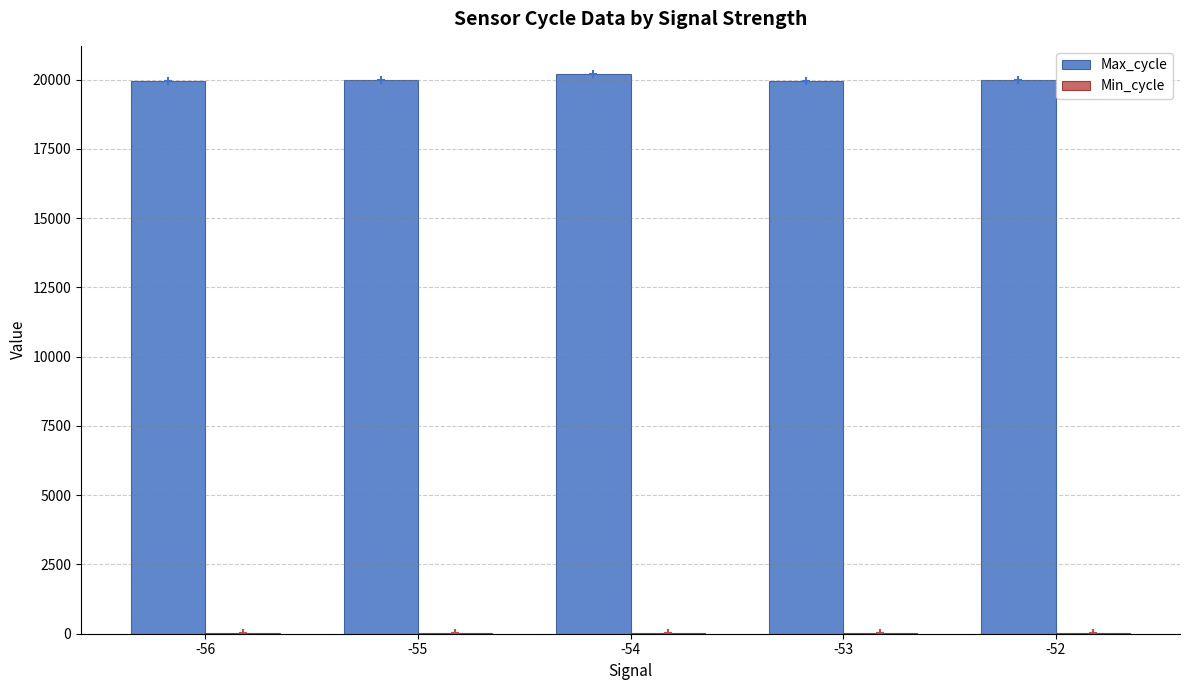

How many groups of bars are there?

5